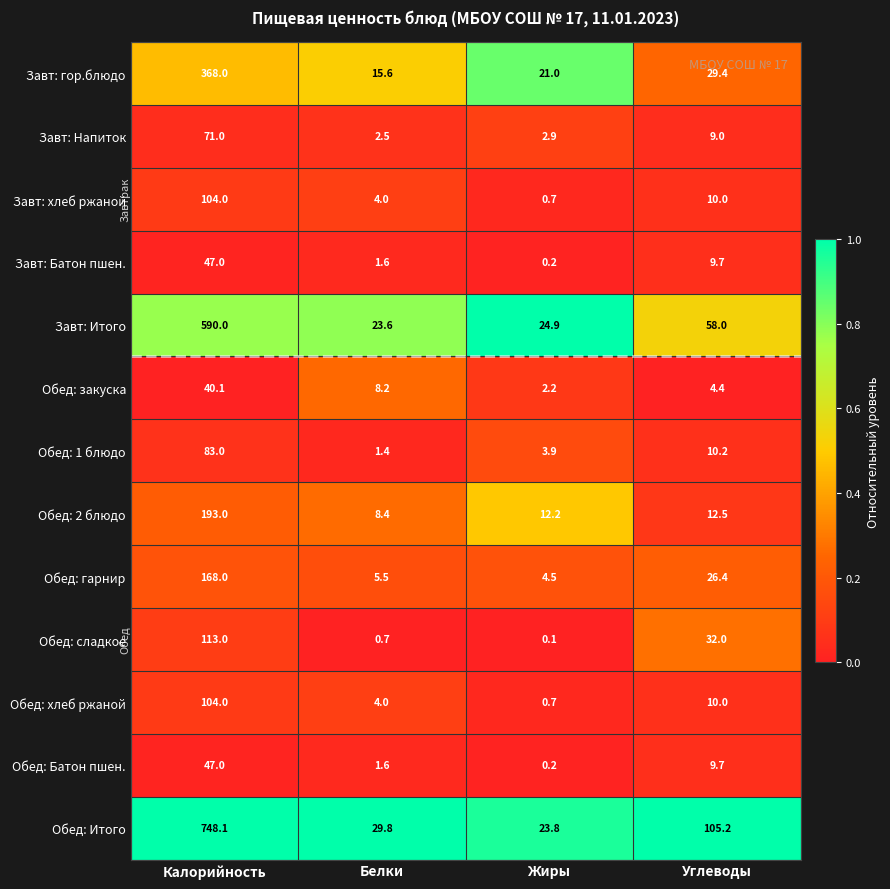

Which label corresponds to the largest value in the chart?

Калорийность